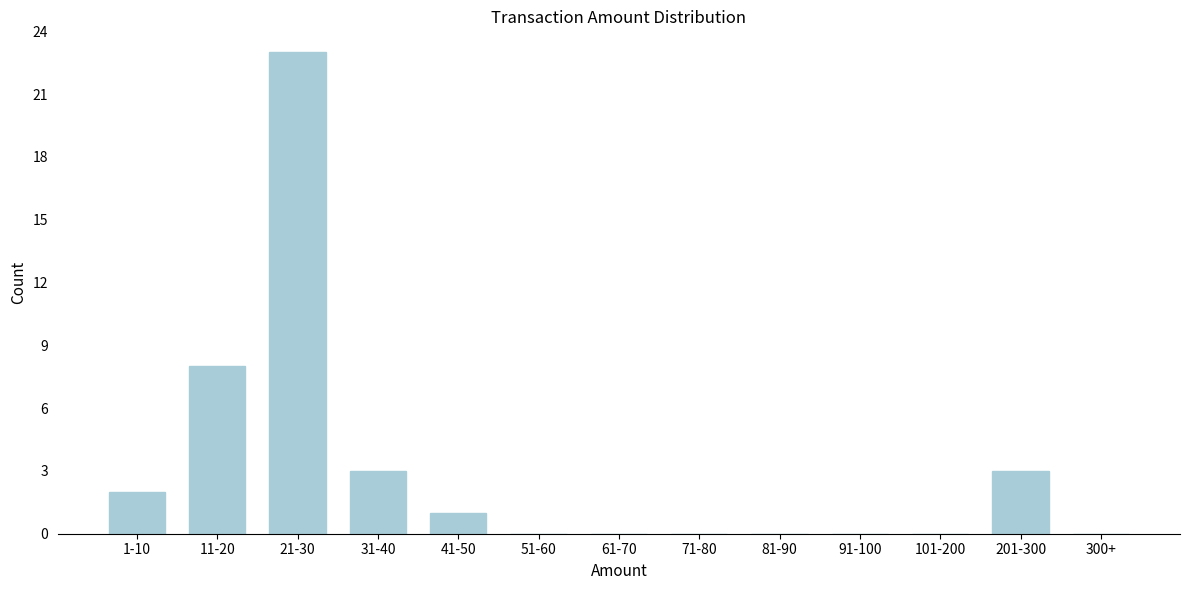

Reading left to right, what are all the values shown in this chart?

1-10=2	11-20=8	21-30=23	31-40=3	41-50=1	51-60=0	61-70=0	71-80=0	81-90=0	91-100=0	101-200=0	201-300=3	300+=0